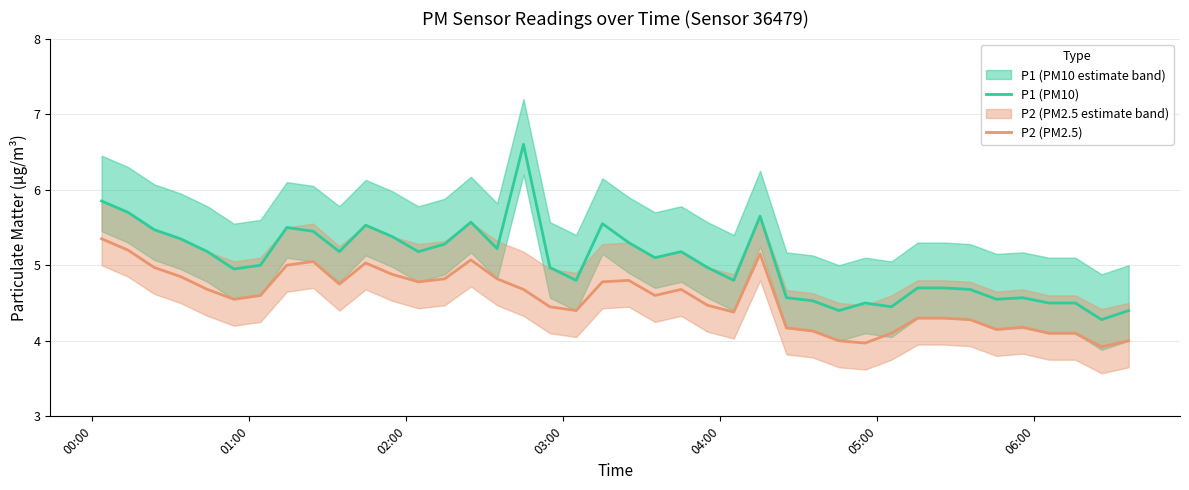

True or false: P1 (PM10) and P2 (PM2.5) cross at least once.

False